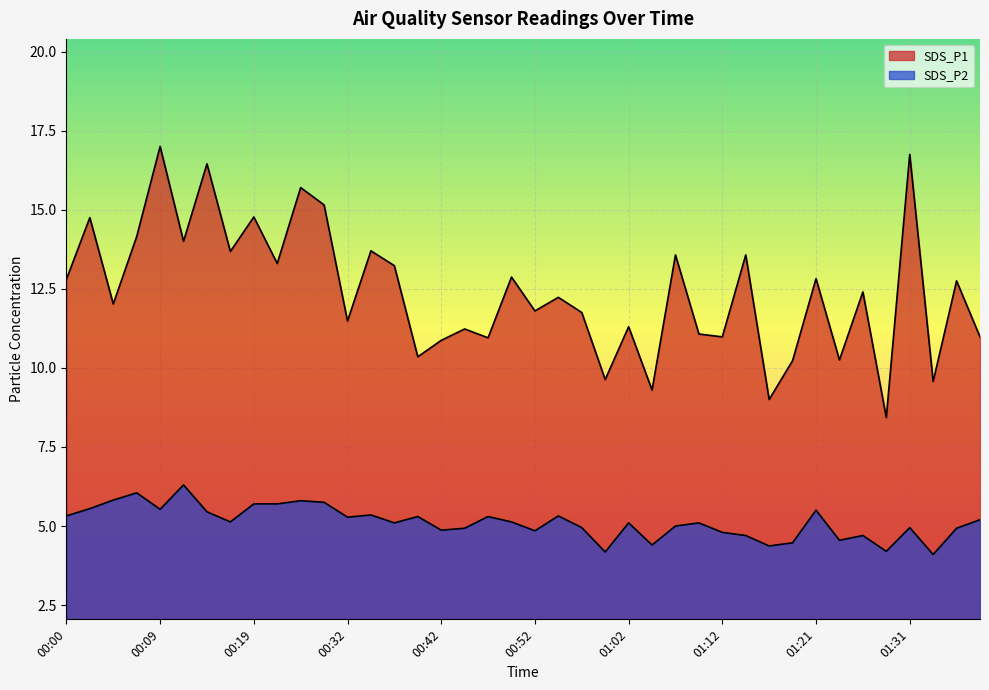

What is the minimum value for SDS_P1?

8.4